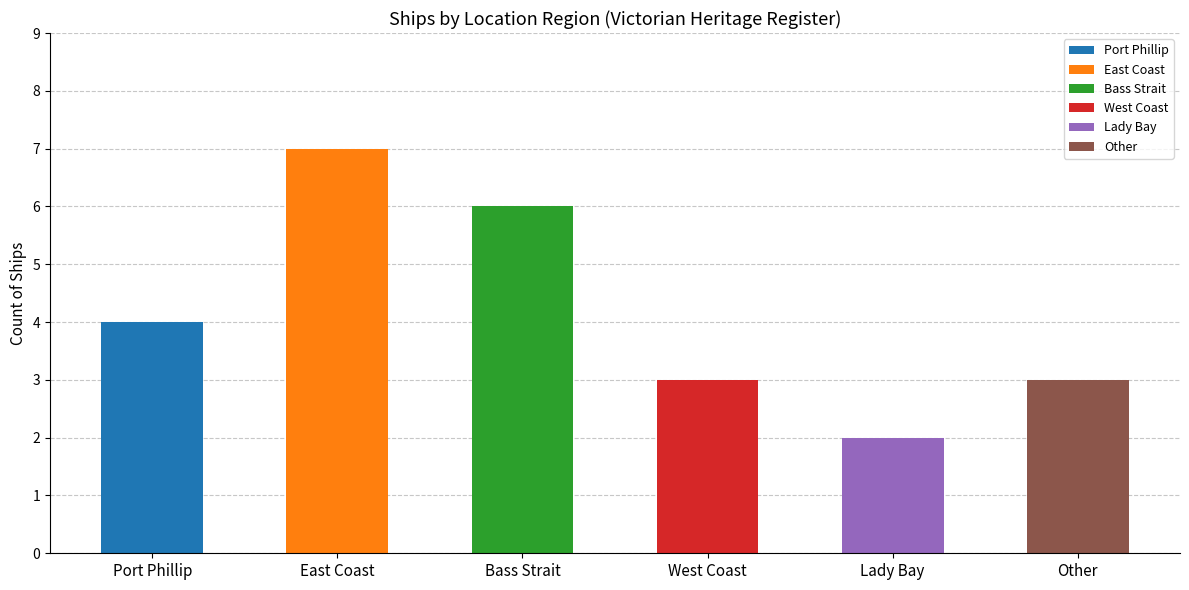

What is the sum of the values at West Coast and Bass Strait?

9